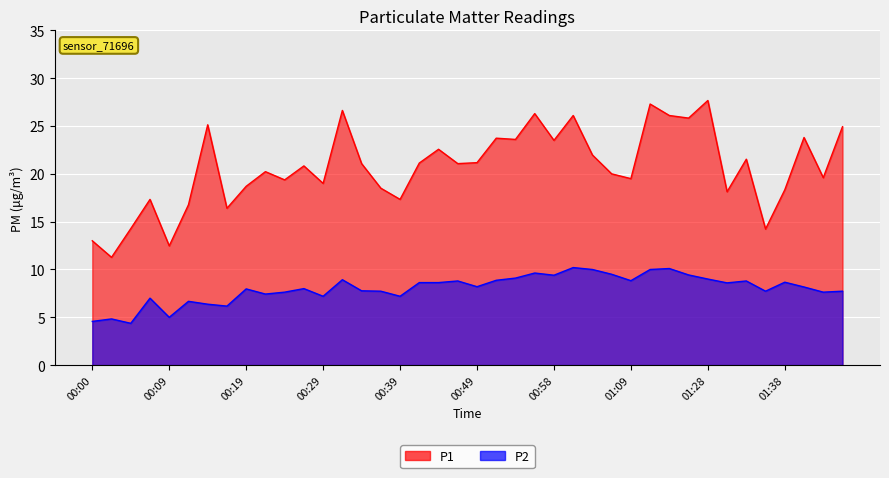

Rank the series at 01:43 from lowest to highest value.

P2, P1